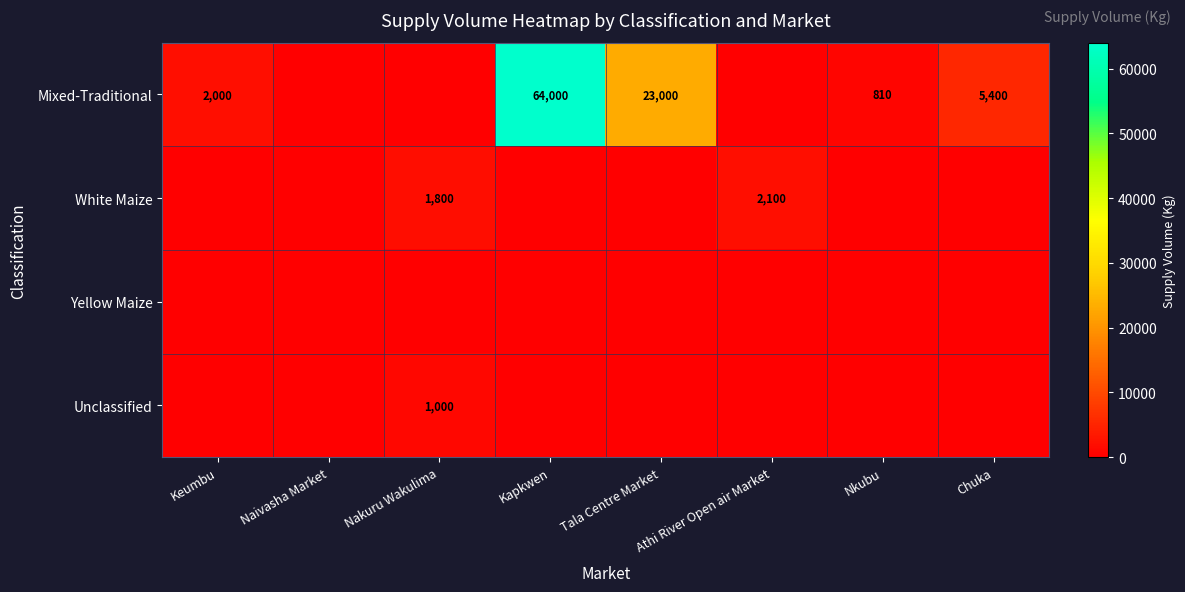

The value of Unclassified at Nakuru Wakulima is 1000. True or false?

True